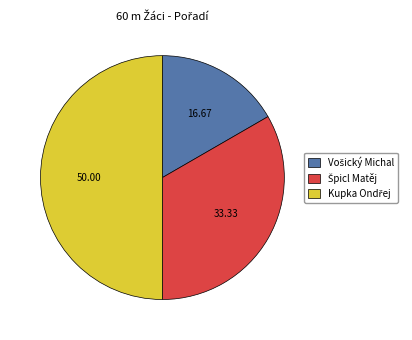

How many segments does this pie chart have?

3